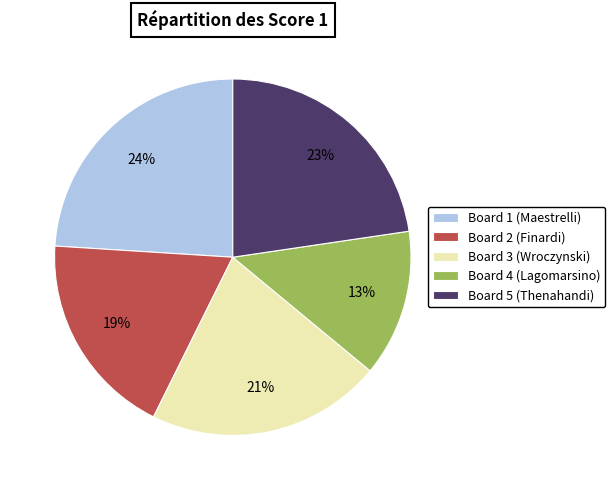

To the nearest percent, what portion does Board 3 (Wroczynski) represent?

21%